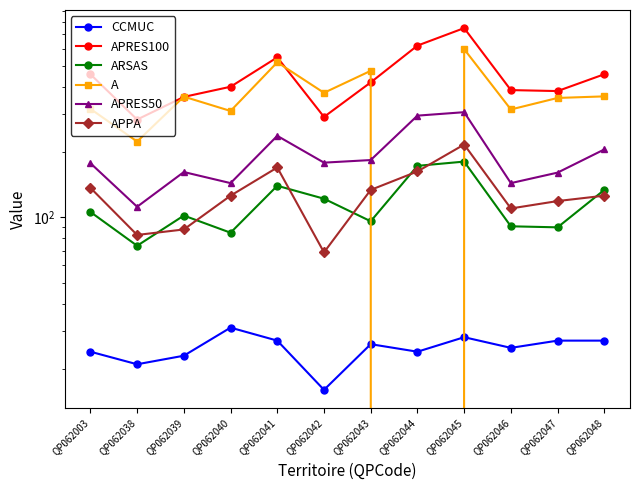

What is the average value of the A series?

351